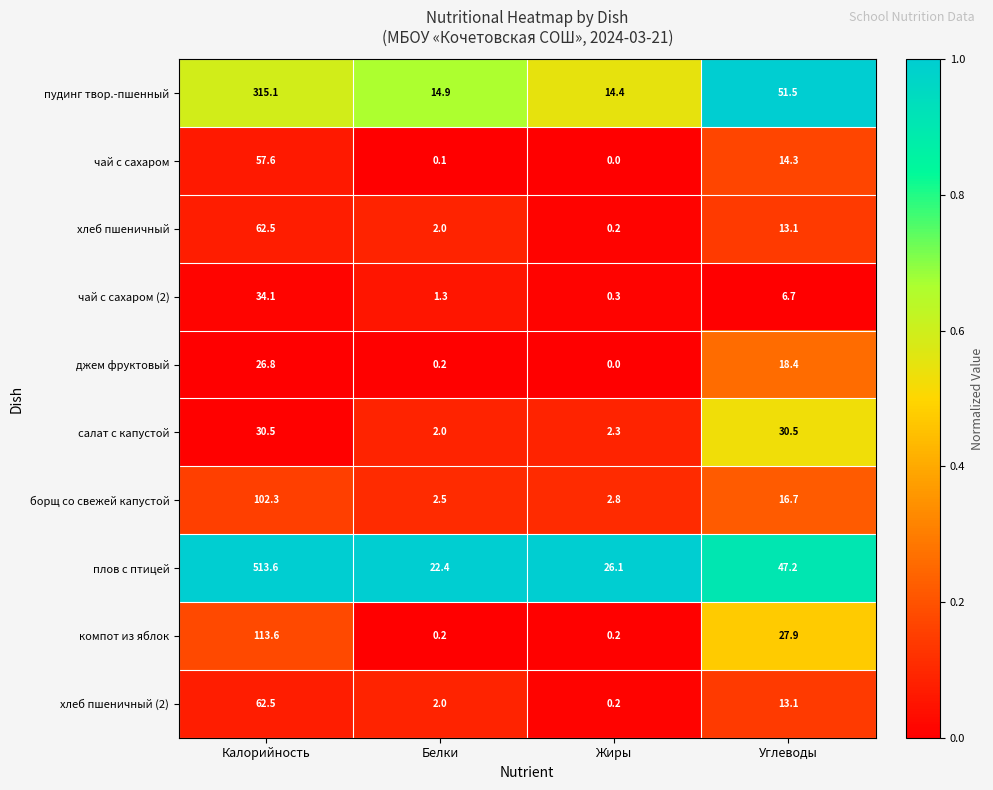

Which series has the largest total across all categories?

плов с птицей